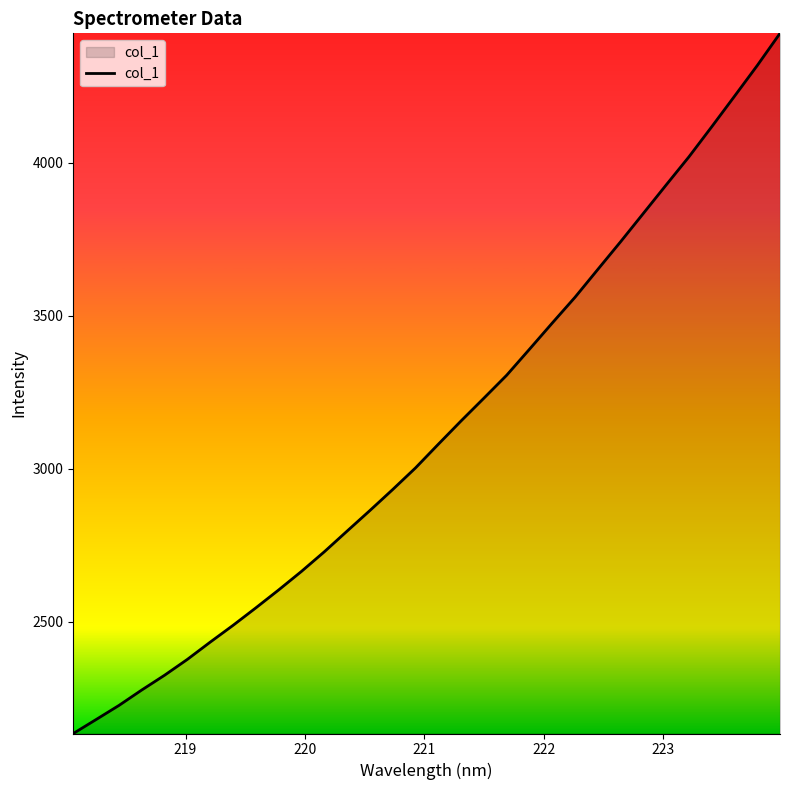

What is the greatest value displayed?

4423.8